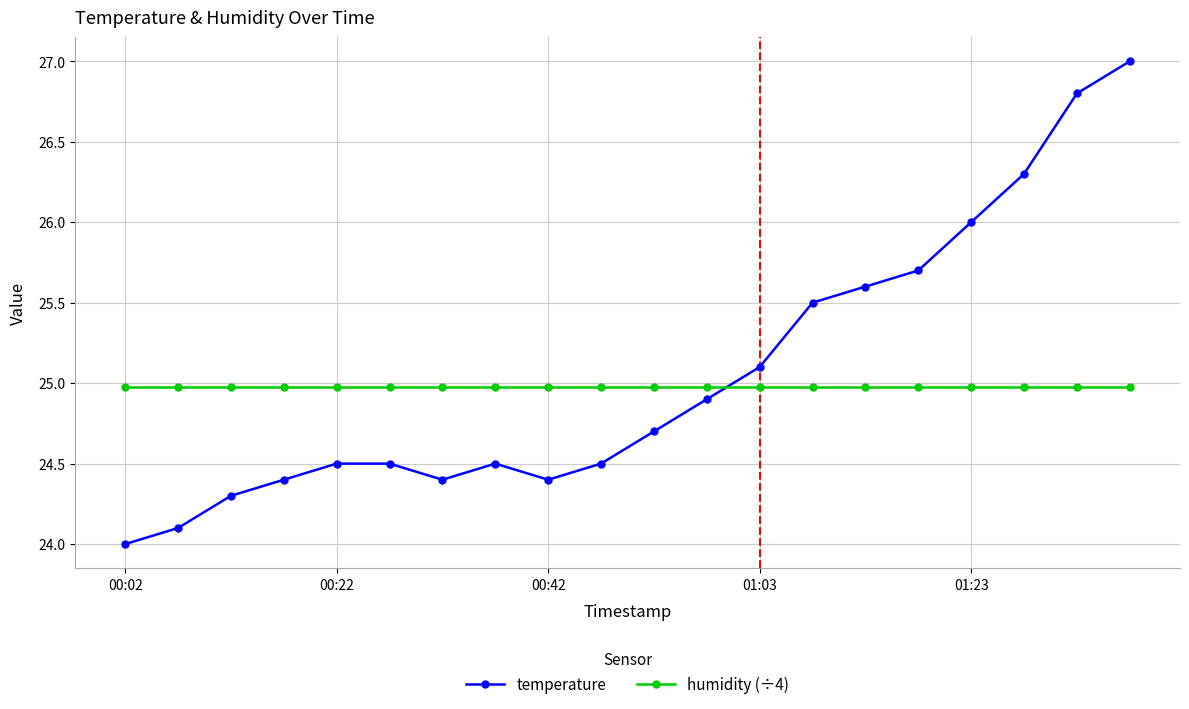

What are all the series names shown in the legend?

temperature, humidity (÷4)